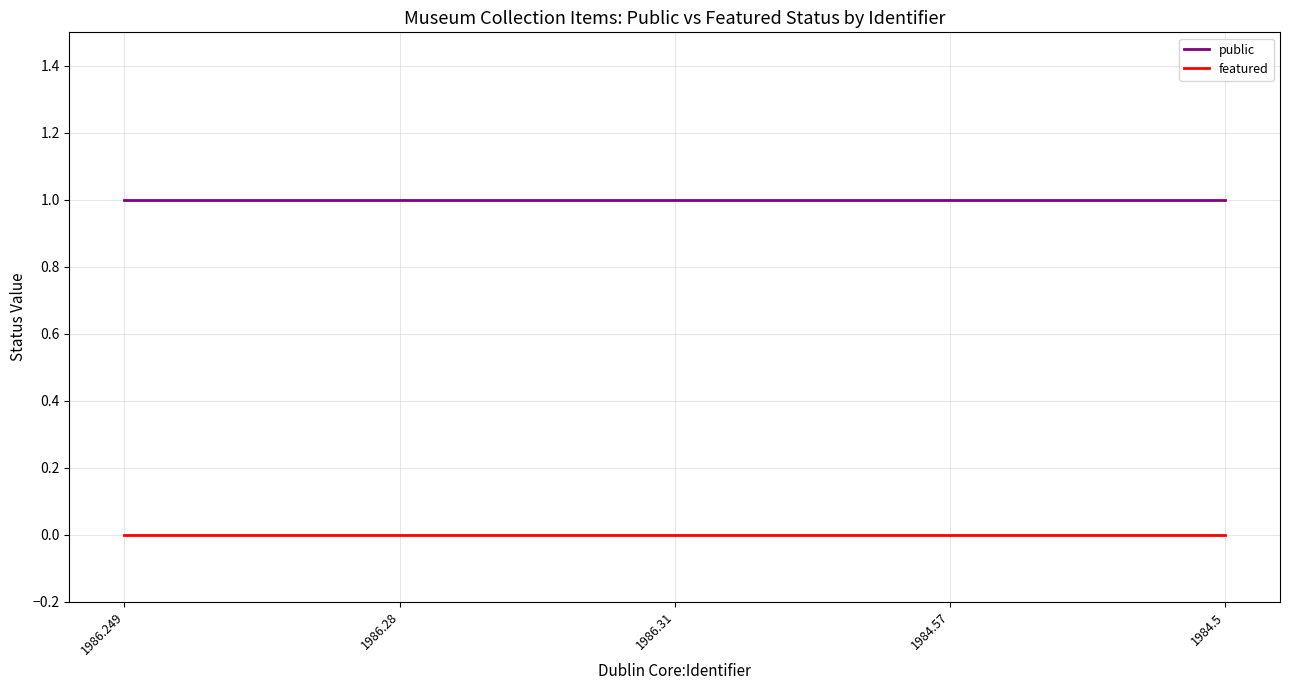

Rank the series by their average value, from lowest to highest.

featured, public